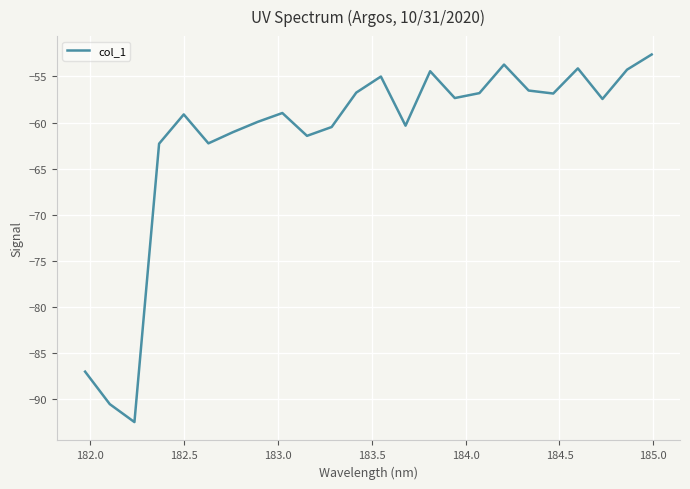

What is the minimum value shown in the chart?

-92.5